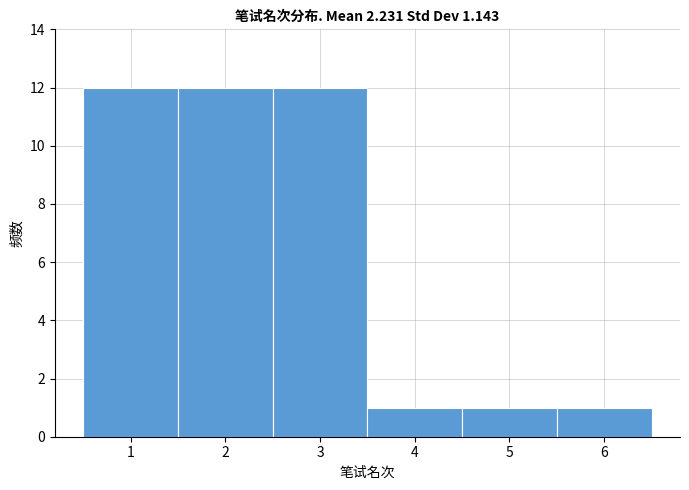

Reading left to right, transcribe this chart: for each bar, give the range it covers on the x-axis and its height. The values are not printed on the chart, so give them approximately, as read against the axis.

0.5 to 1.5: 12
1.5 to 2.5: 12
2.5 to 3.5: 12
3.5 to 4.5: 1
4.5 to 5.5: 1
5.5 to 6.5: 1